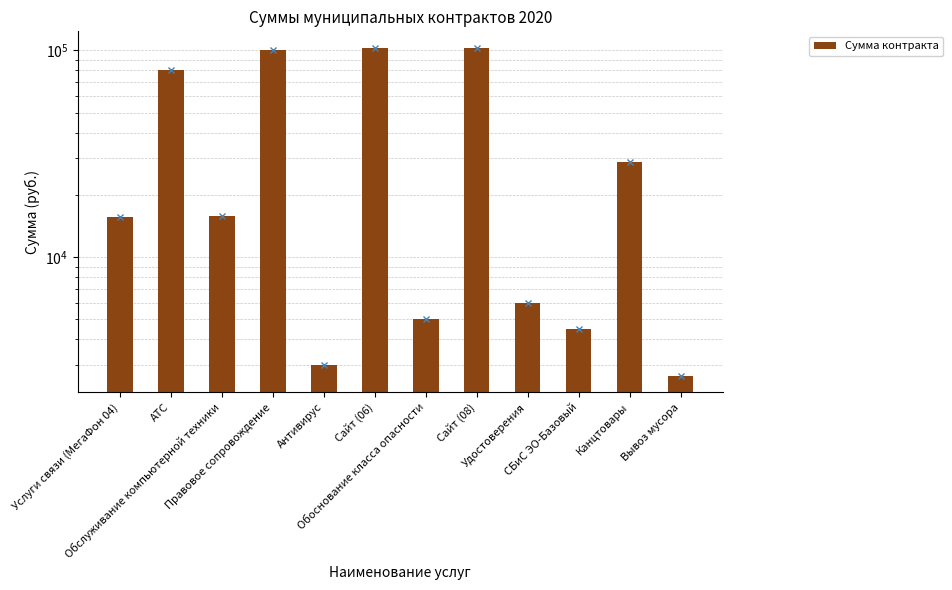

What is the change in value from Антивирус to Сайт (08)?

+99949.8